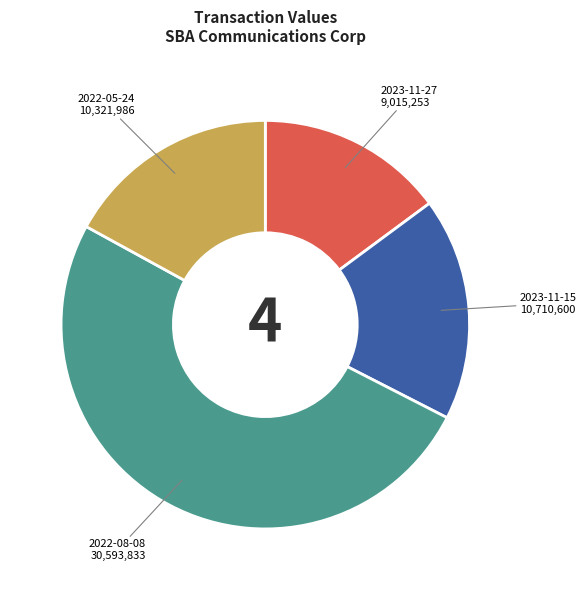

Count the number of slices in the pie.

4